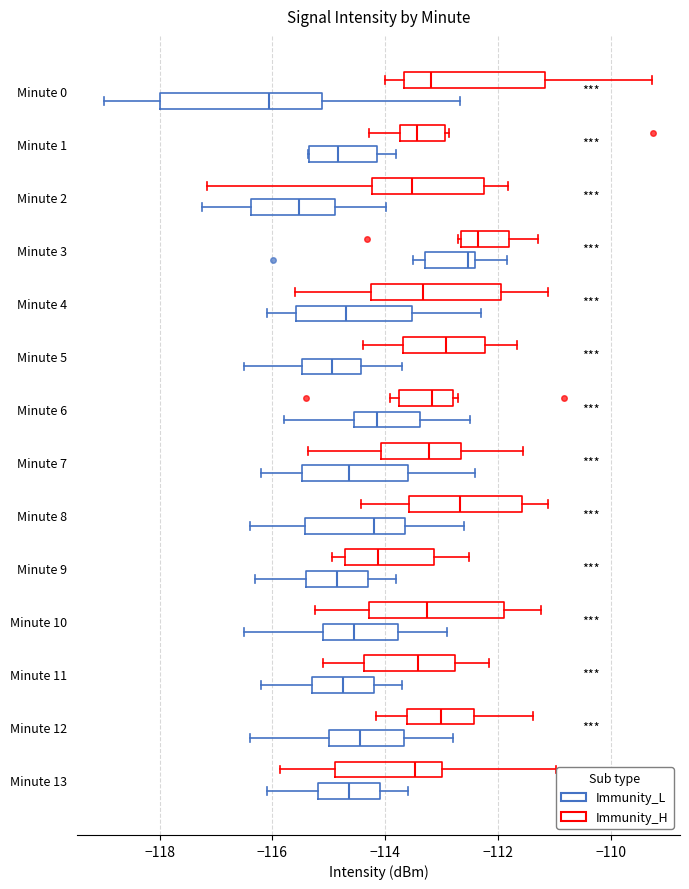

Which box is the widest, from its left edge to its right edge?

Minute 0 (Immunity_L)